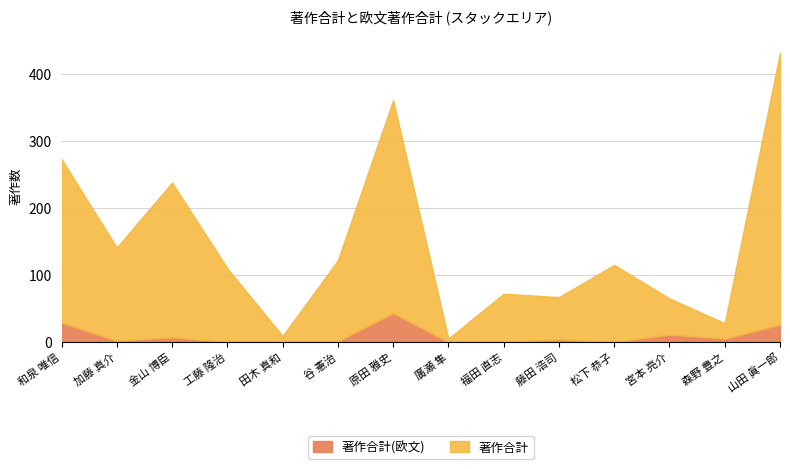

Reading left to right, list all the values displayed in this chart.

著作合計(欧文): 和泉 唯信=29	加藤 真介=2	金山 博臣=7	工藤 隆治=0	田木 真和=0	谷 憲治=1	原田 雅史=43	廣瀬 隼=0	福田 直志=0	藤田 浩司=4	松下 恭子=0	宮本 亮介=11	森野 豊之=5	山田 眞一郎=26
著作合計: 和泉 唯信=273	加藤 真介=141	金山 博臣=238	工藤 隆治=110	田木 真和=9	谷 憲治=122	原田 雅史=361	廣瀬 隼=5	福田 直志=72	藤田 浩司=67	松下 恭子=115	宮本 亮介=65	森野 豊之=28	山田 眞一郎=432